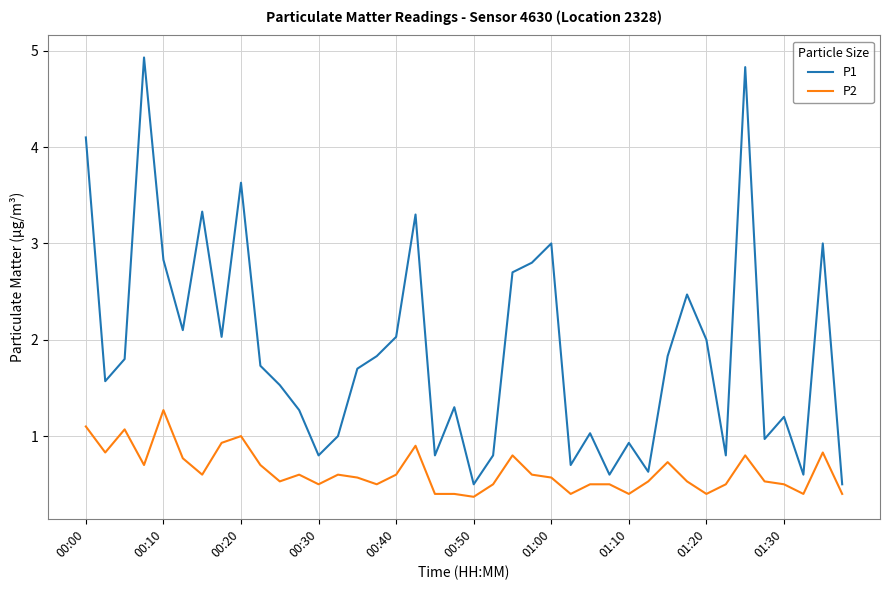

Reading left to right, transcribe all the data shown in this chart.

P1: 4.1	1.6	1.8	4.9	2.8	2.1	3.3	2.0	3.6	1.7	1.5	1.3	0.8	1.0	1.7	1.8	2.0	3.3	0.8	1.3	0.5	0.8	2.7	2.8	3.0	0.7	1.0	0.6	0.9	0.6	1.8	2.5	2.0	0.8	4.8	1.0	1.2	0.6	3.0	0.5
P2: 1.1	0.8	1.1	0.7	1.3	0.8	0.6	0.9	1.0	0.7	0.5	0.6	0.5	0.6	0.6	0.5	0.6	0.9	0.4	0.4	0.4	0.5	0.8	0.6	0.6	0.4	0.5	0.5	0.4	0.5	0.7	0.5	0.4	0.5	0.8	0.5	0.5	0.4	0.8	0.4